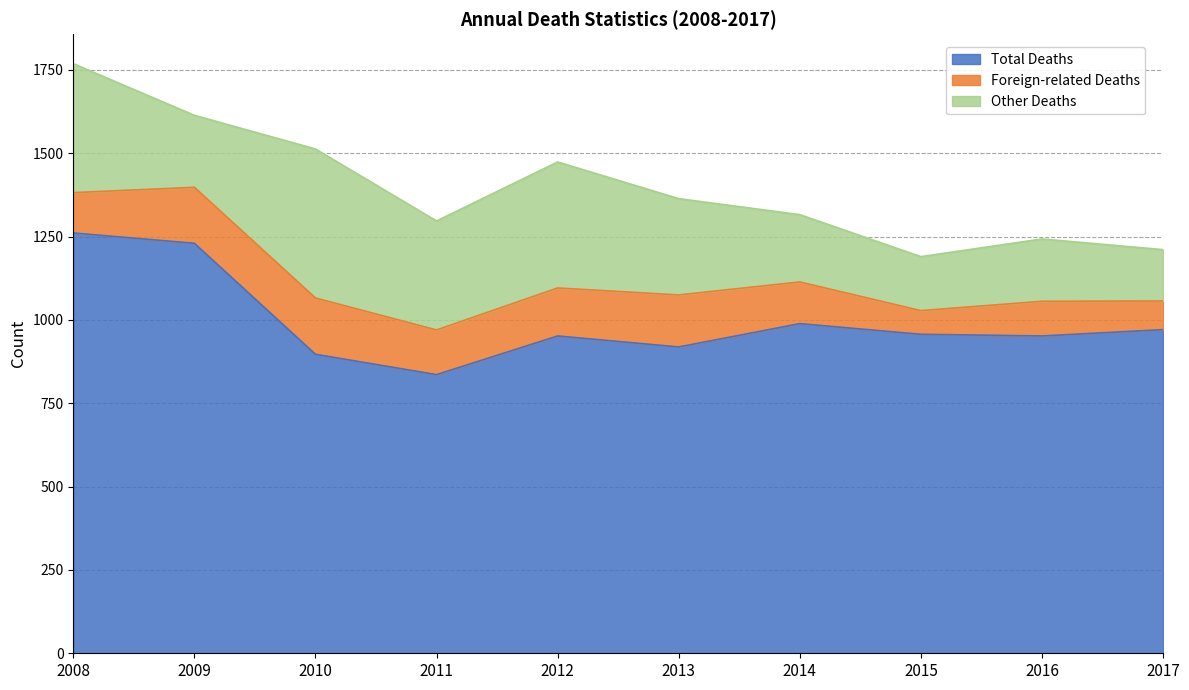

What is the spread (max minus min) of values at 2017?

885